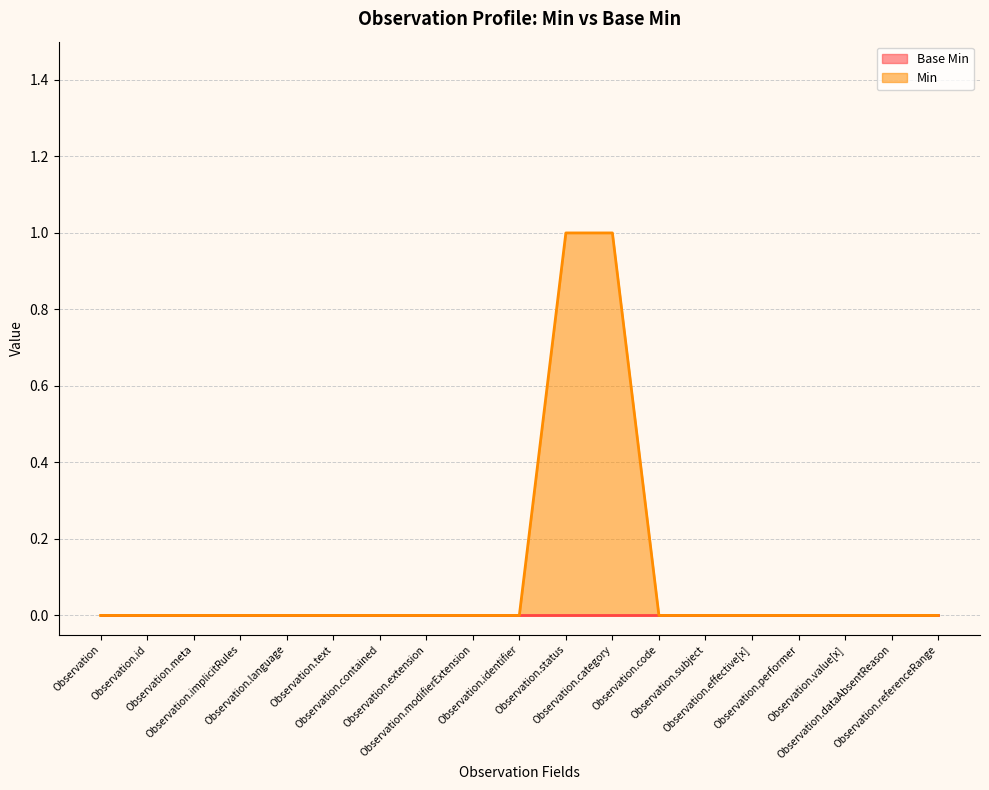

Where is the data nearest to the value 0?

Observation